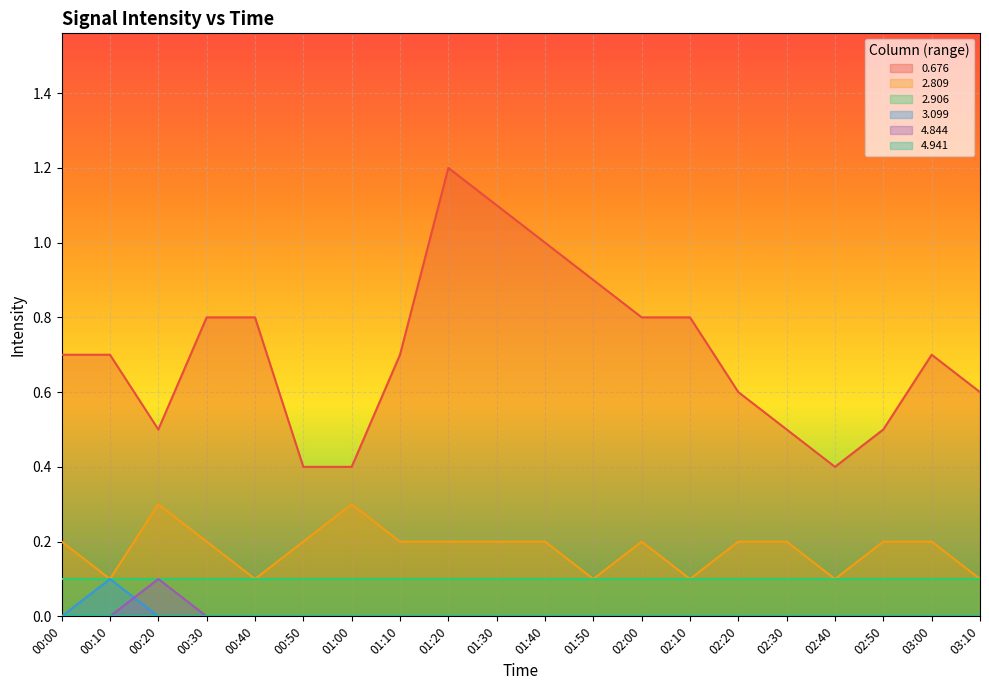

How many data points does each series have?

20